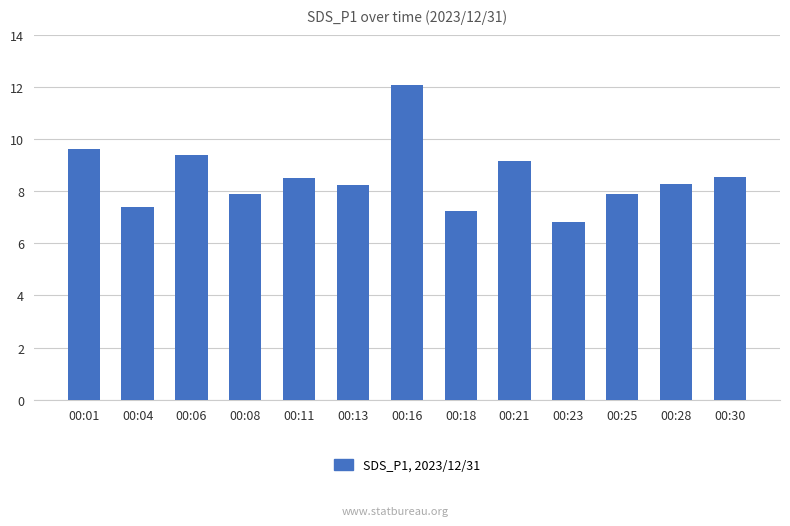

How many values exceed 8?

8